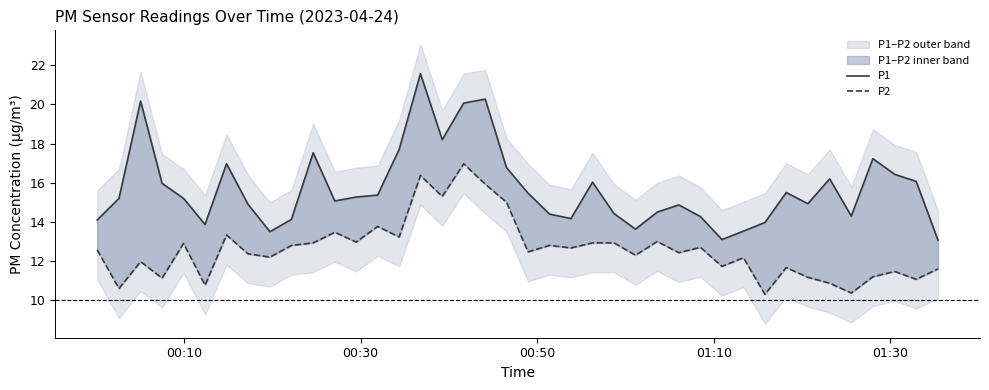

True or false: P1 and P2 cross at least once.

False